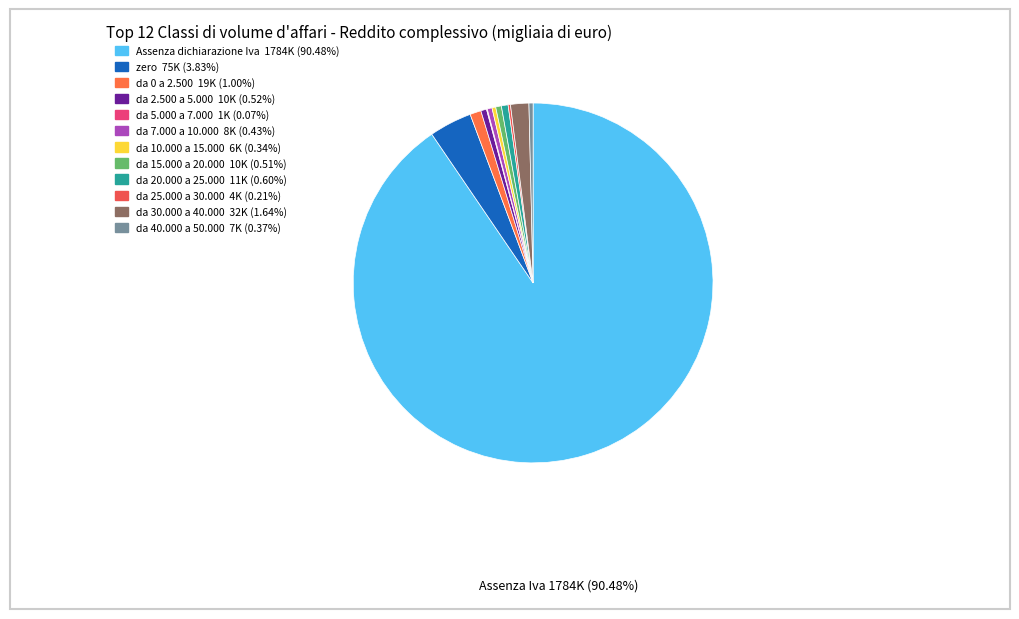

Does Assenza dichiarazione Iva represent more than half of the total?

Yes